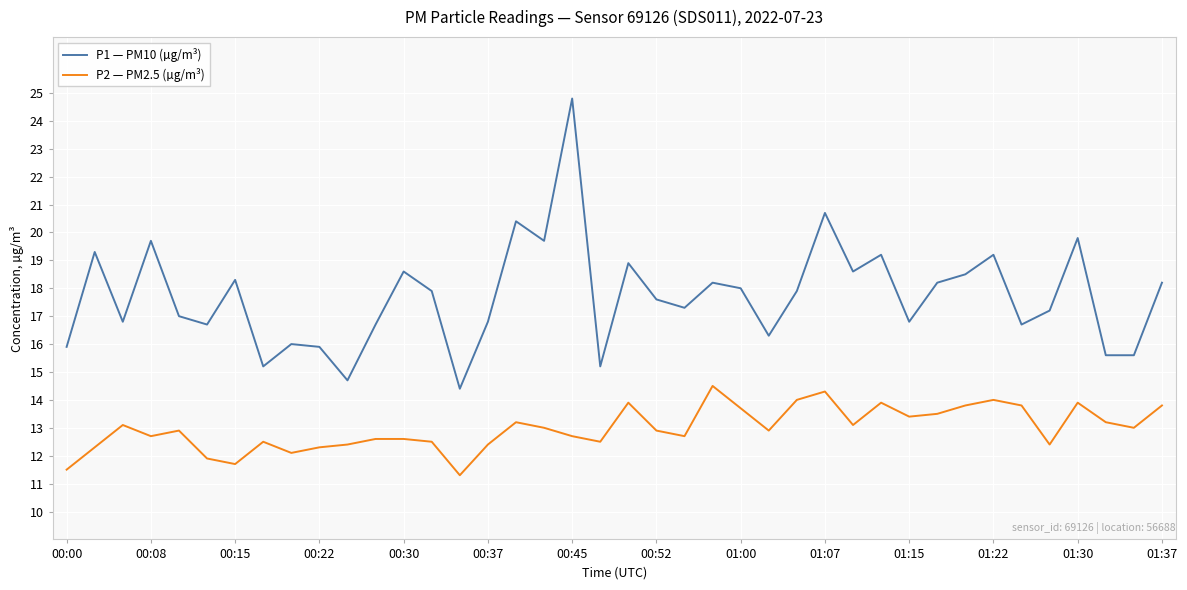

Does the chart display data point markers on the line(s)?

No